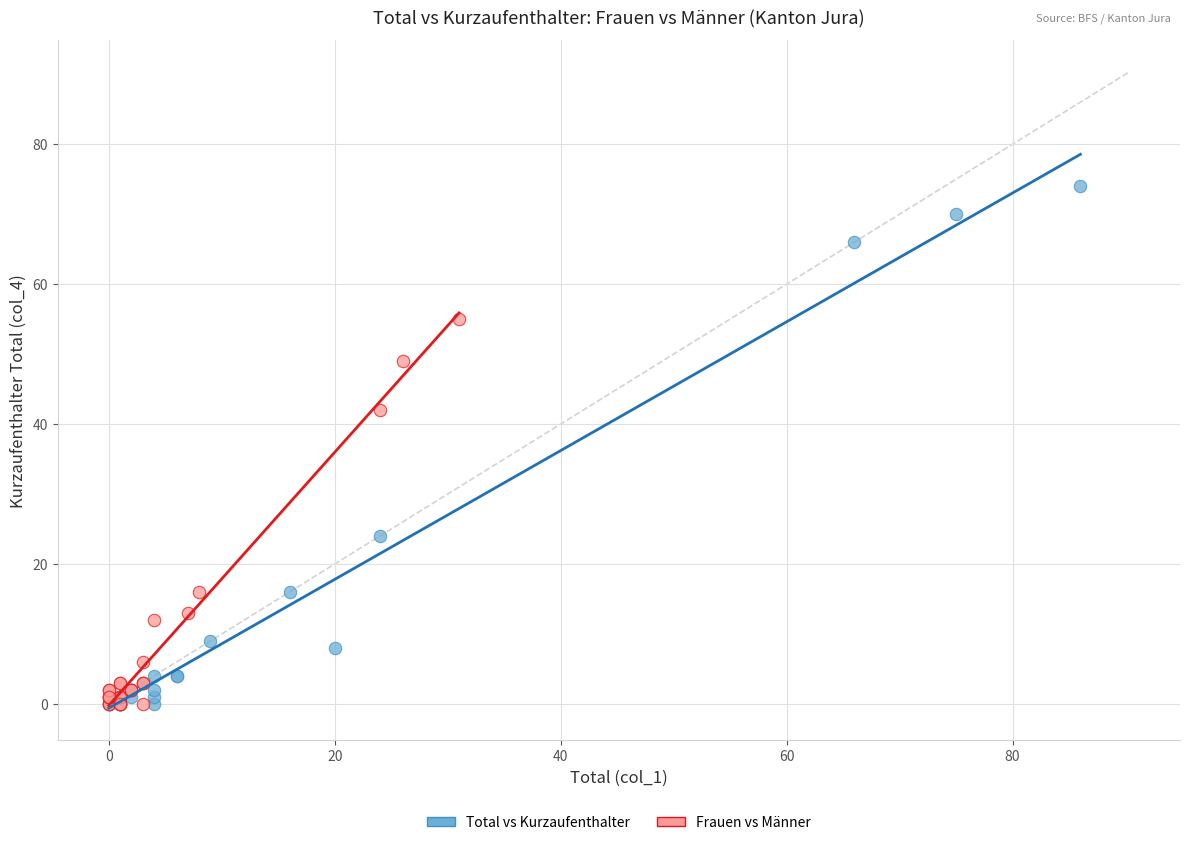

Which series has the largest Y range (max minus min)?

Total vs Kurzaufenthalter